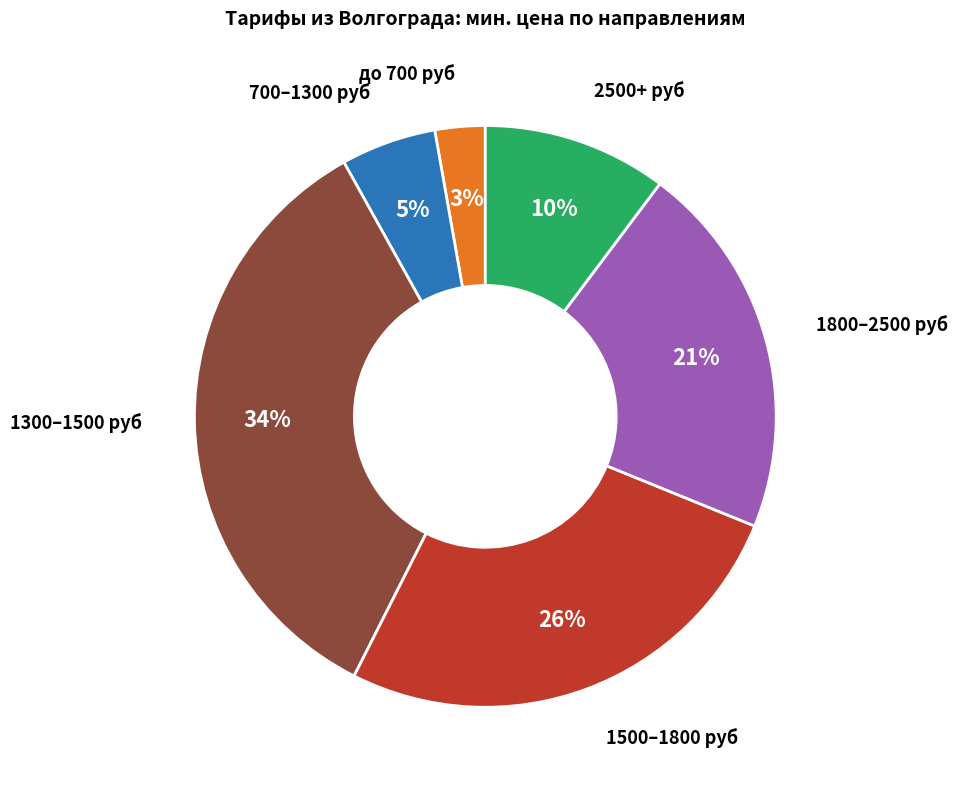

What percentage is the 1500–1800 руб slice, to the nearest percent?

26%